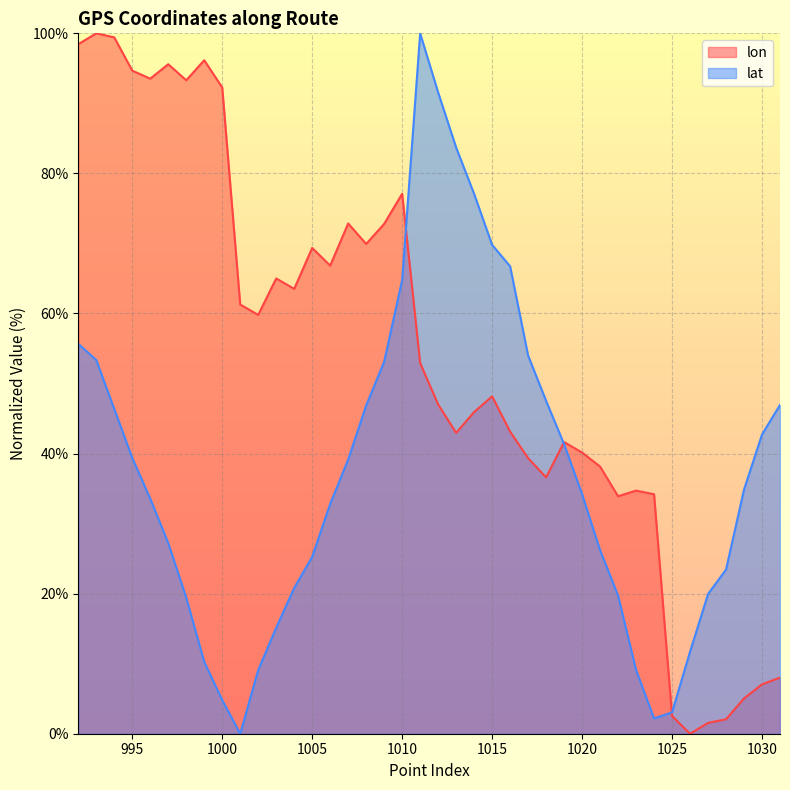

How many series are shown in this chart?

2